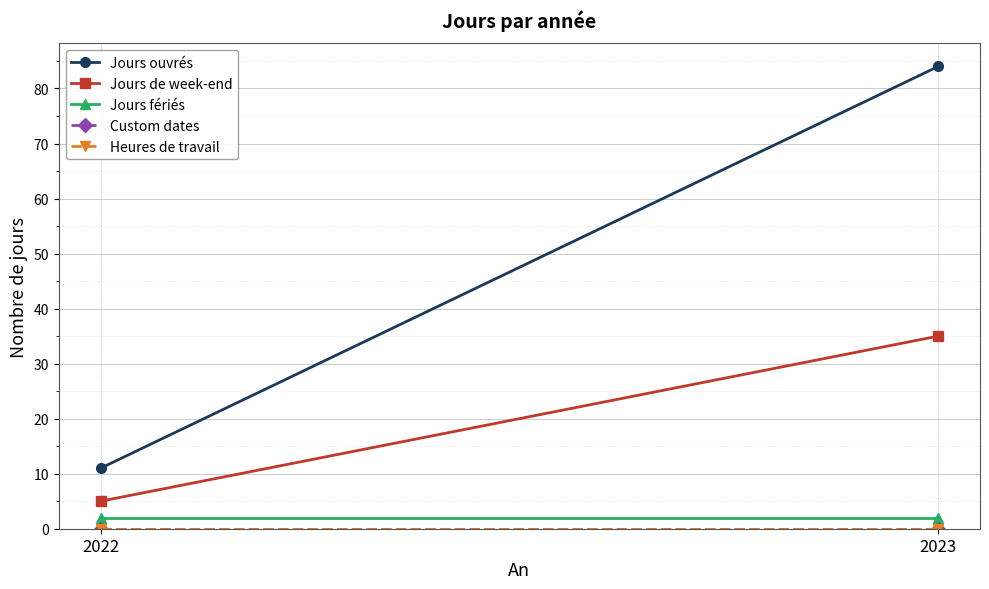

Rank the categories by Heures de travail value from highest to lowest.

2022, 2023